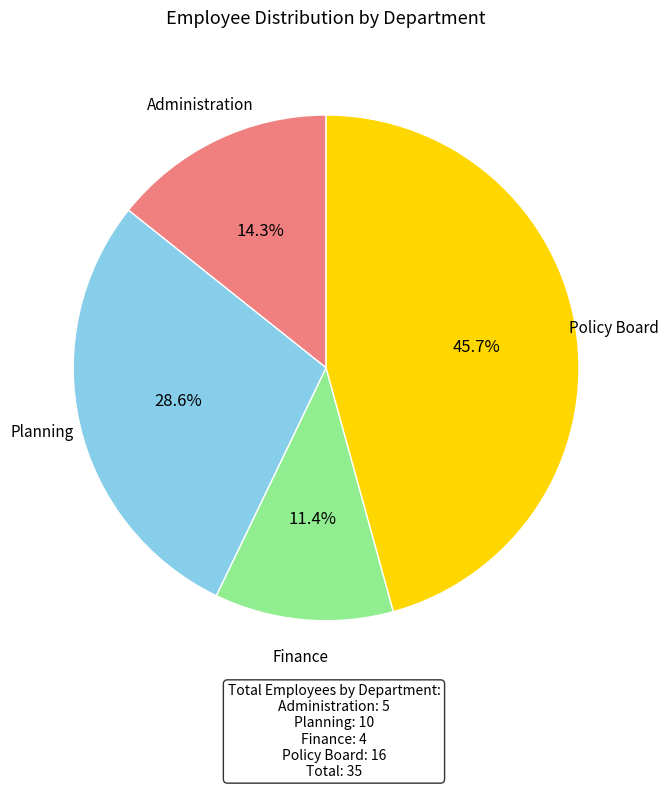

Does any single category account for the majority?

No